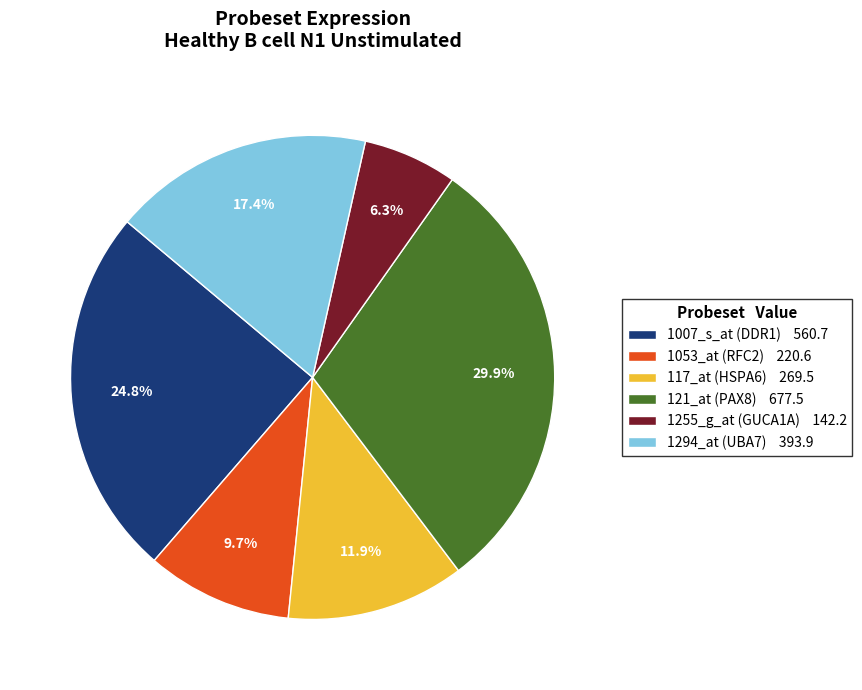

Is it true that 1053_at (RFC2) is 10% of the pie?

True